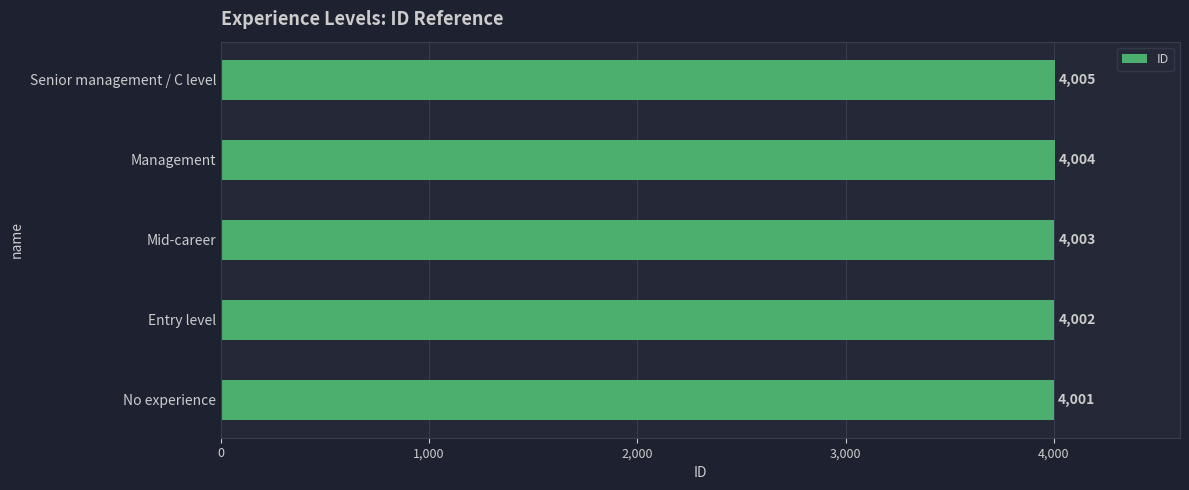

Are the bars horizontal?

Yes